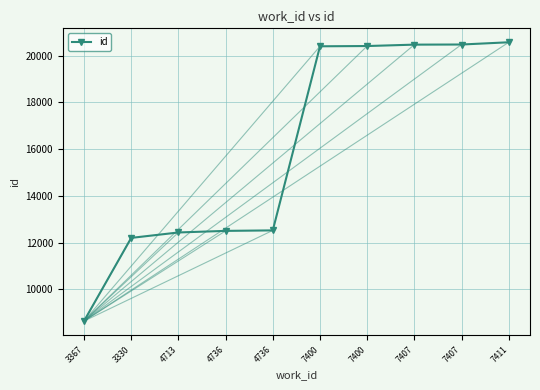

Reading right to left, list all the values displayed in this chart.

20574	20478	20473	20413	20402	12523	12502	12434	12202	8642